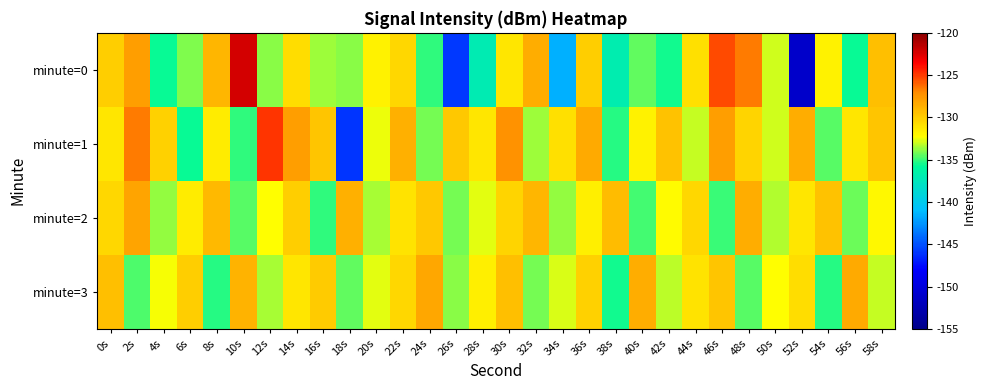

Which has a higher value, 16s or 20s?

20s